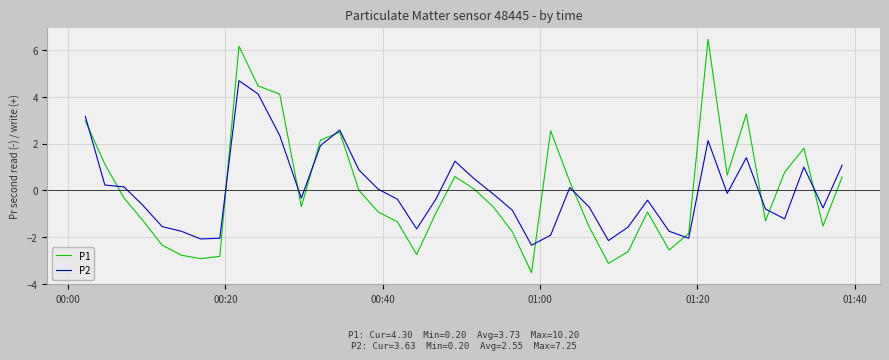

Which series has the widest spread of values?

P1